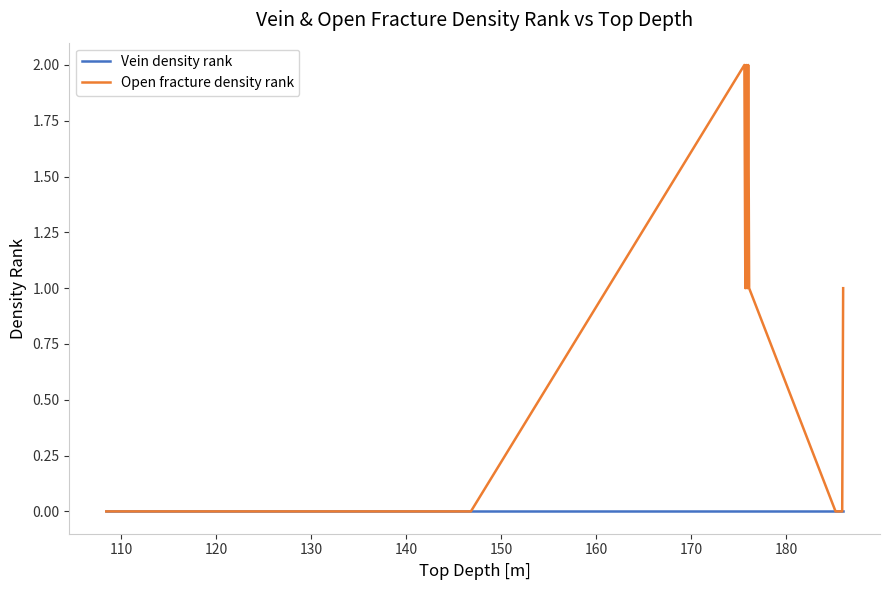

Which series has the widest spread of values?

Open fracture density rank